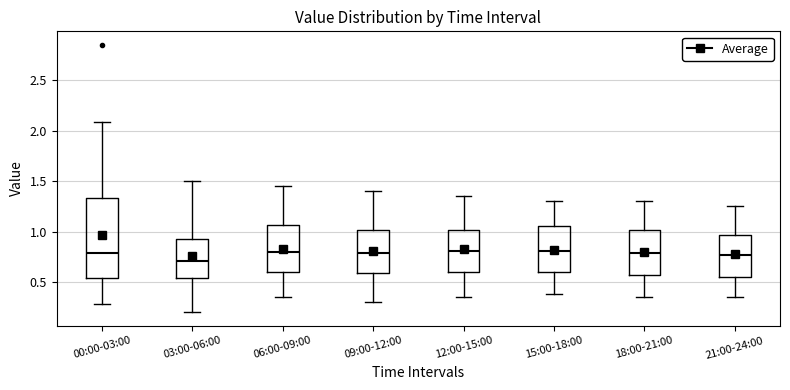

Reading left to right, transcribe this box plot: for each box, give where its median line is, the range the box spans, and where its two whiskers end, as read against the y-axis. The values are not printed on the chart, so give them approximately, as read against the axis.

00:00-03:00: median 0.80, box 0.55 to 1.35, whiskers 0.30 to 2.10
03:00-06:00: median 0.70, box 0.55 to 0.95, whiskers 0.20 to 1.50
06:00-09:00: median 0.80, box 0.60 to 1.05, whiskers 0.35 to 1.45
09:00-12:00: median 0.80, box 0.60 to 1.00, whiskers 0.30 to 1.40
12:00-15:00: median 0.80, box 0.60 to 1.00, whiskers 0.35 to 1.35
15:00-18:00: median 0.80, box 0.60 to 1.05, whiskers 0.40 to 1.30
18:00-21:00: median 0.80, box 0.55 to 1.00, whiskers 0.35 to 1.30
21:00-24:00: median 0.75, box 0.55 to 0.95, whiskers 0.35 to 1.25